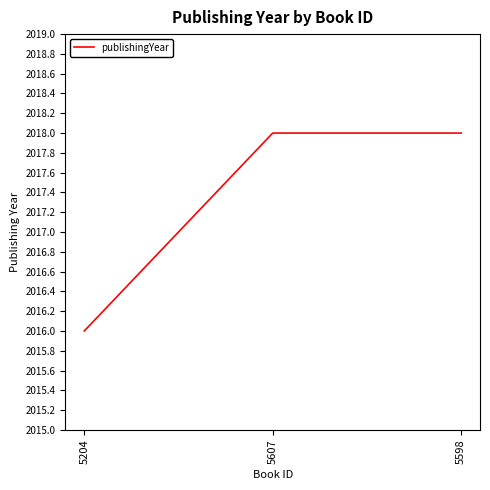

What is the sum of all values?

6052